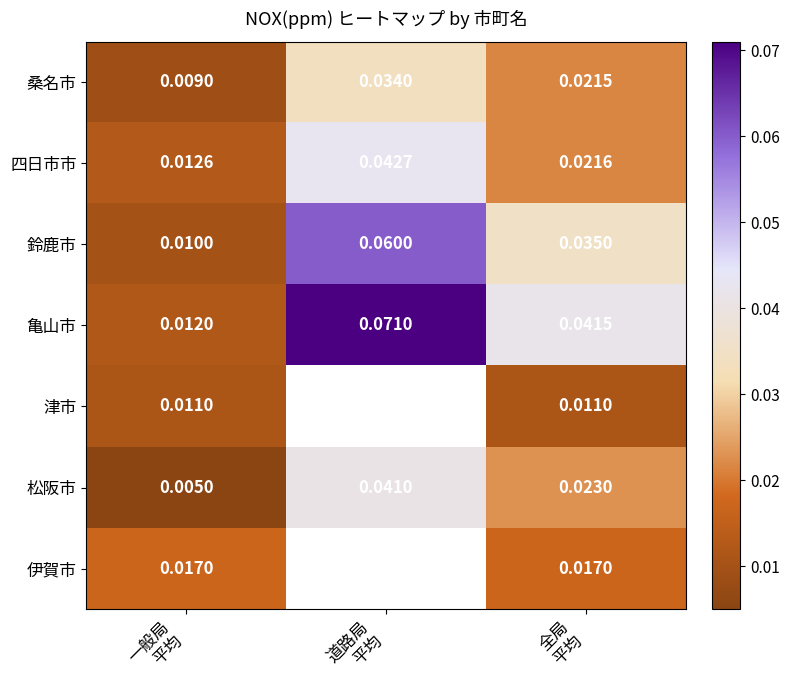

Which series has the largest total across all categories?

亀山市